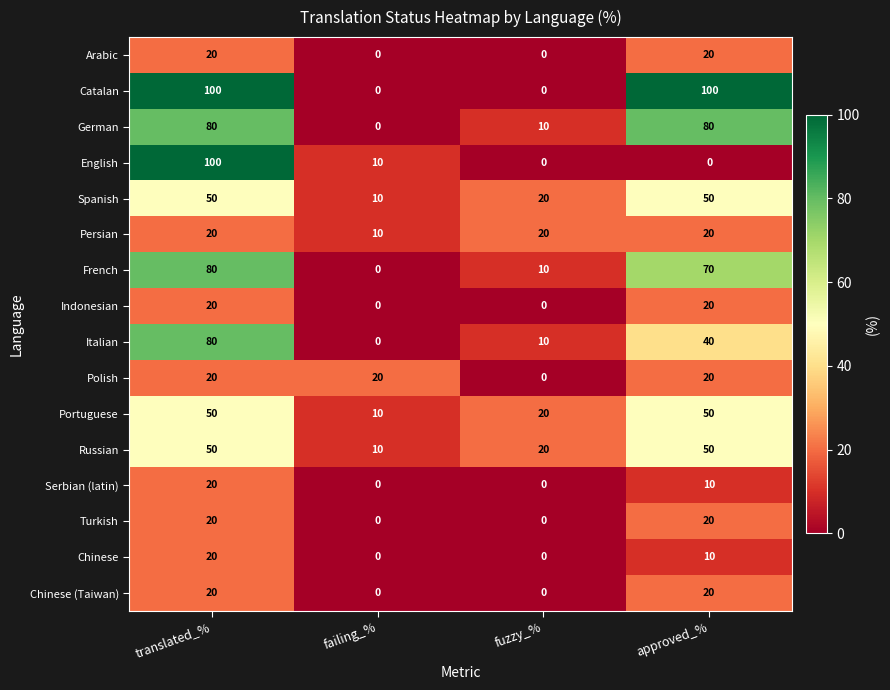

True or false: French has a value of 70 at approved_%.

True